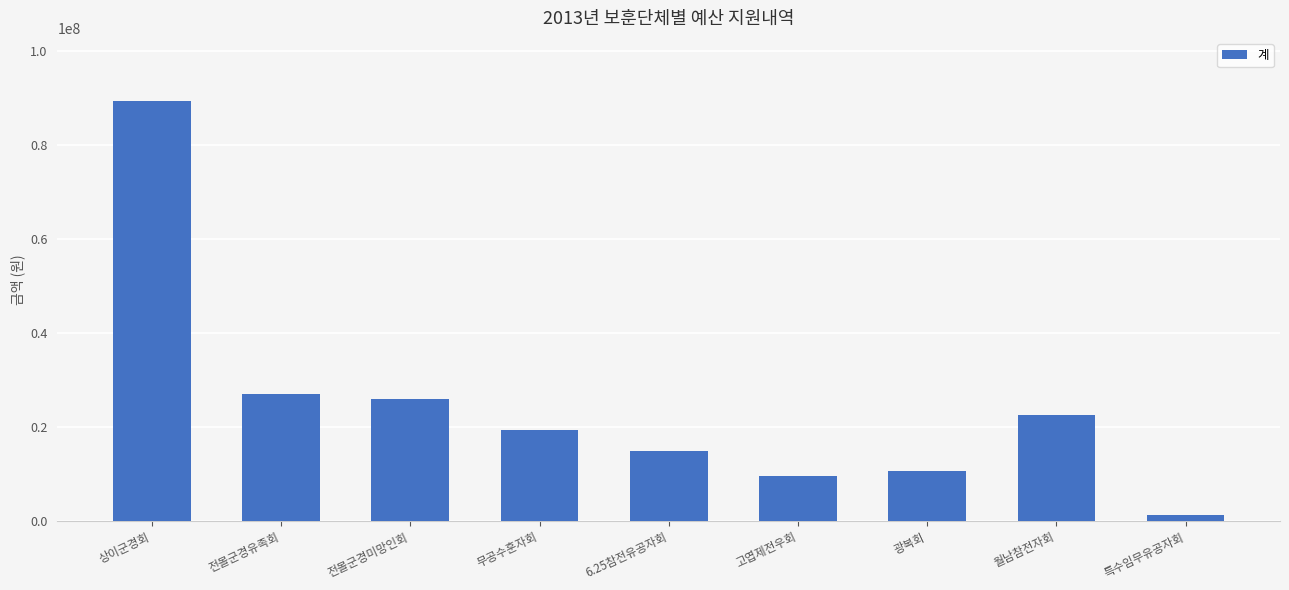

Reading left to right, what are all the values shown in this chart?

상이군경회=89425000	전몰군경유족회=27160000	전몰군경미망인회=25920000	무공수훈자회=19400000	6.25참전유공자회=14880000	고엽제전우회=9520000	광복회=10581000	월남참전자회=22660000	특수임무유공자회=1240000